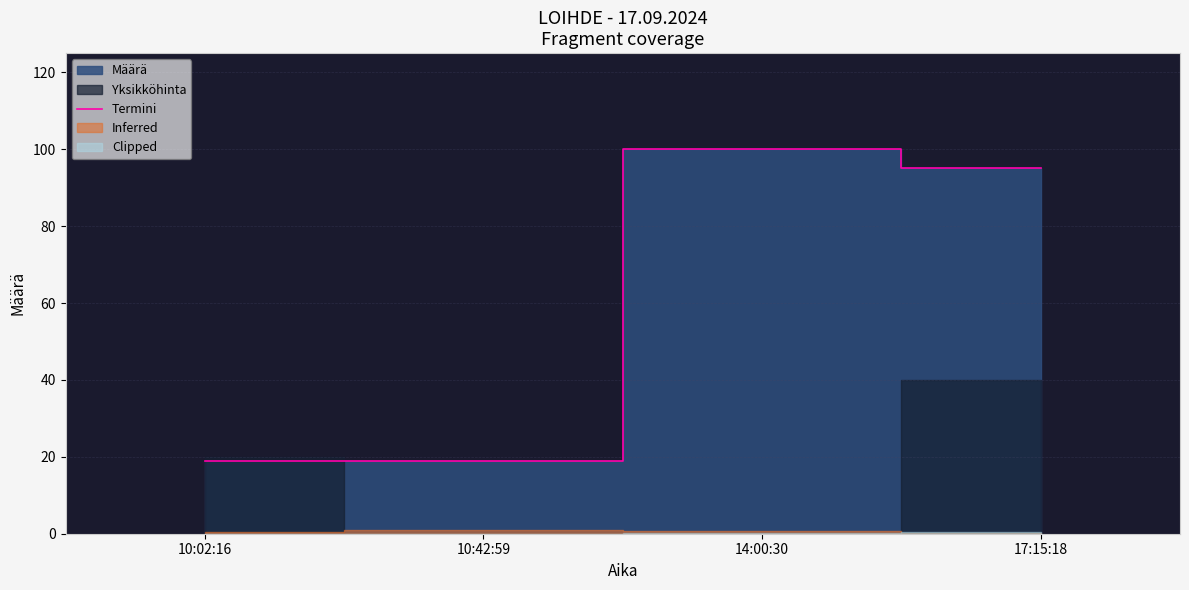

Where is the data nearest to the value 59?

17:15:18